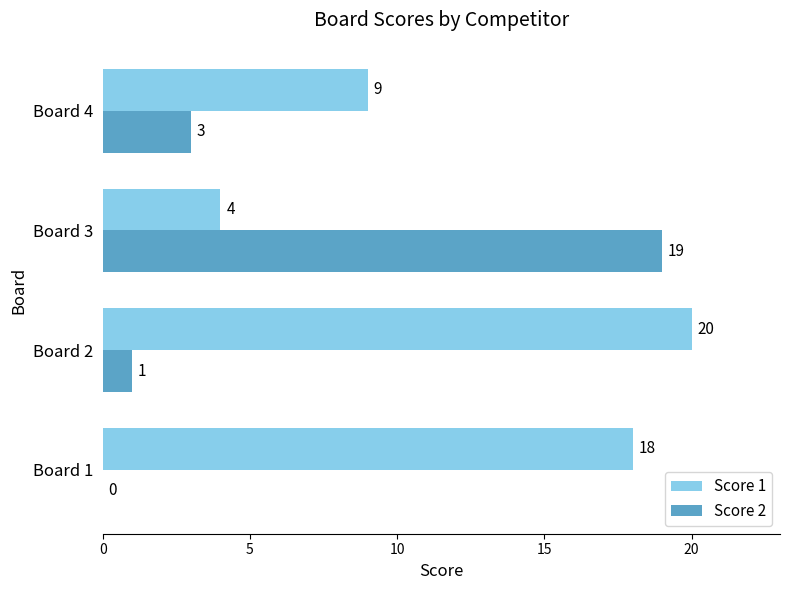

What are all the series names shown in the legend?

Score 1, Score 2